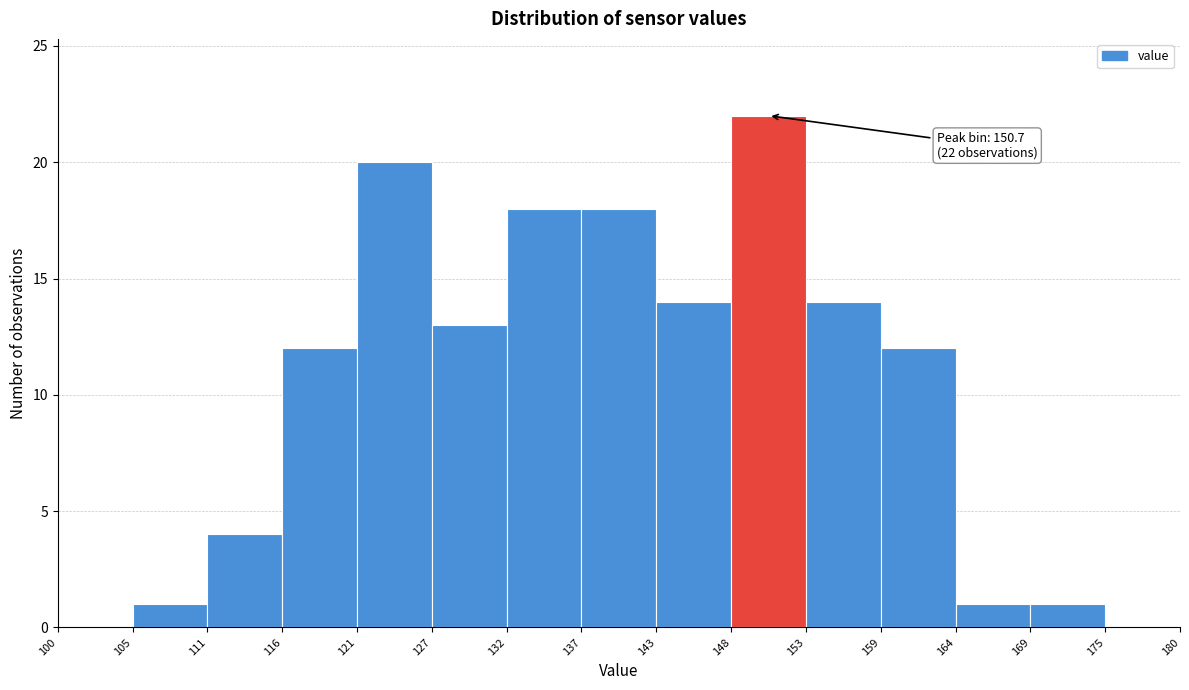

Which range on the x-axis has the tallest bar?

148 to 153